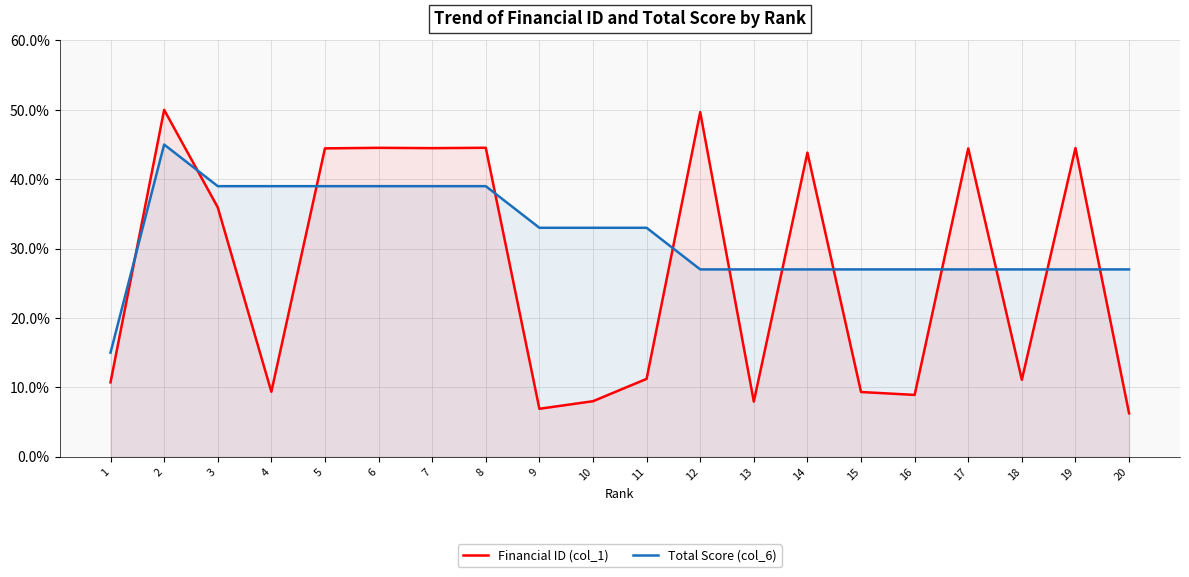

List the series in order of their overall mean, lowest first.

Financial ID (col_1), Total Score (col_6)